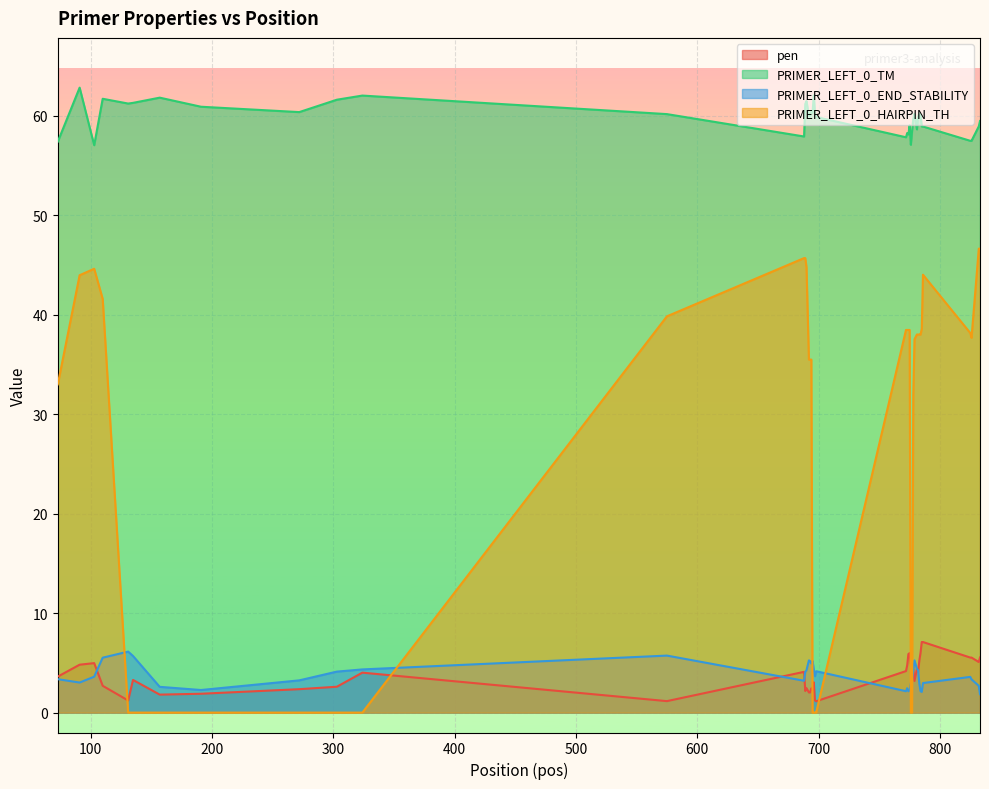

Does the chart display data point markers on the line(s)?

No